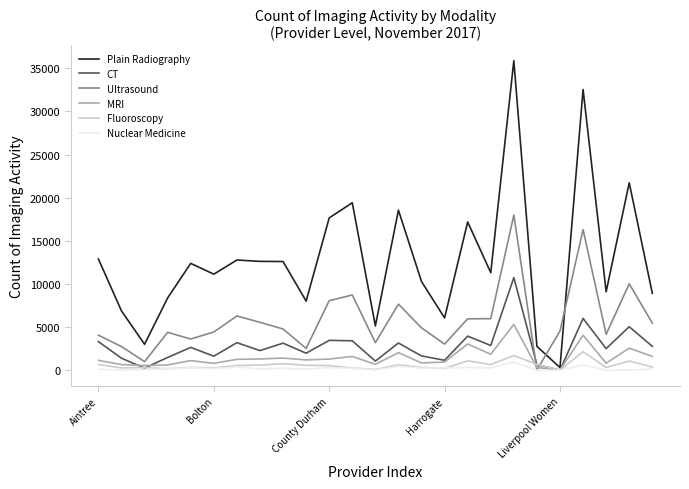

Which series has the widest spread of values?

Plain Radiography